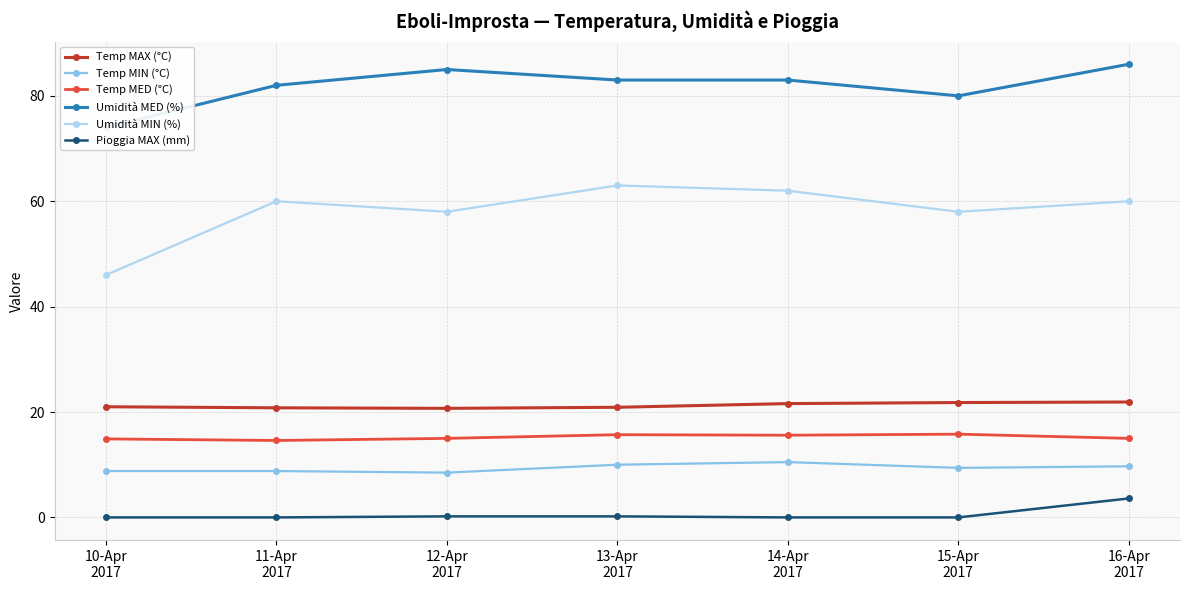

True or false: Pioggia MAX (mm) and Umidità MED (%) cross at least once.

False